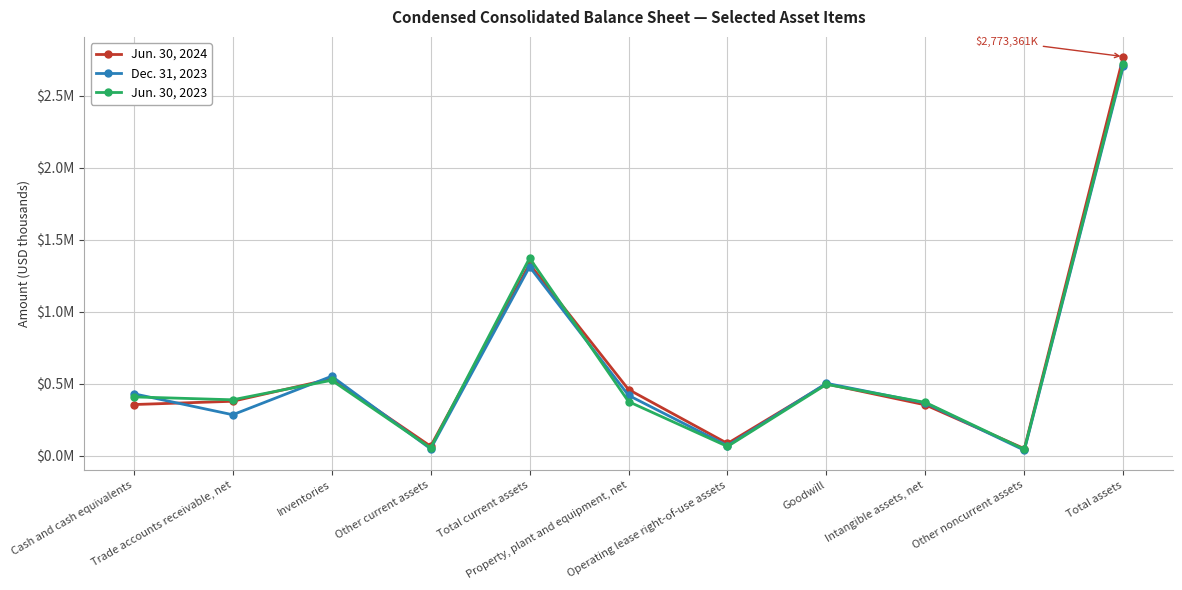

What is the sum of the Jun. 30, 2024 values at Property, plant and equipment, net and Cash and cash equivalents?

814148